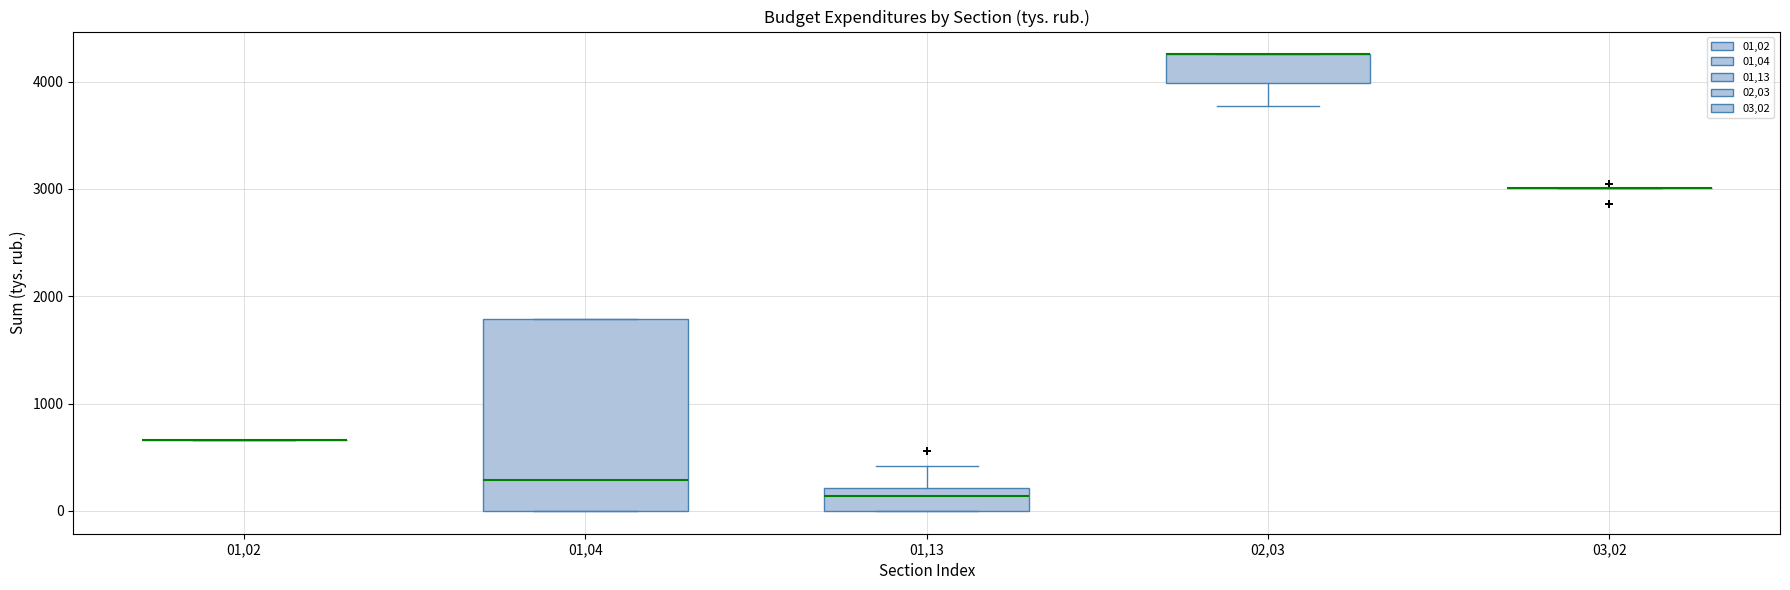

Reading left to right, read every box against the y-axis: the position of its median line, the range the box covers, and the ends of its whiskers. The values are not printed on the chart, so give them approximately, as read against the axis.

01,02: box collapsed to a line at 700, whiskers 700 to 700
01,04: median 300, box 0 to 1800, whiskers 0 to 1800
01,13: median 100, box 0 to 200, whiskers 0 to 400
02,03: median 4300 (drawn on the box's upper edge), box 4000 to 4300, whiskers 3800 to 4300
03,02: box collapsed to a line at 3000, whiskers 3000 to 3000